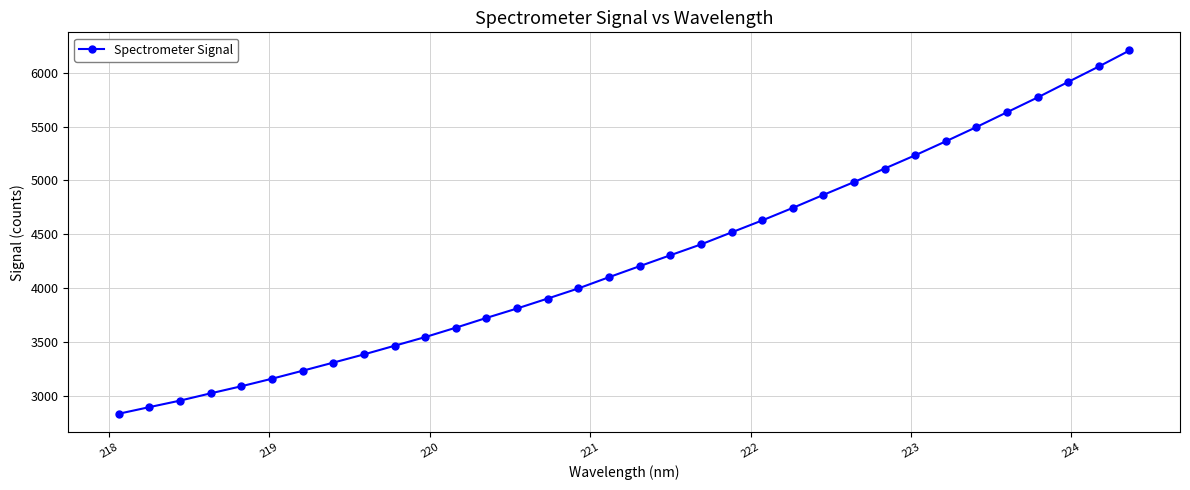

What is the difference between the second highest and second lowest values?

3160.8